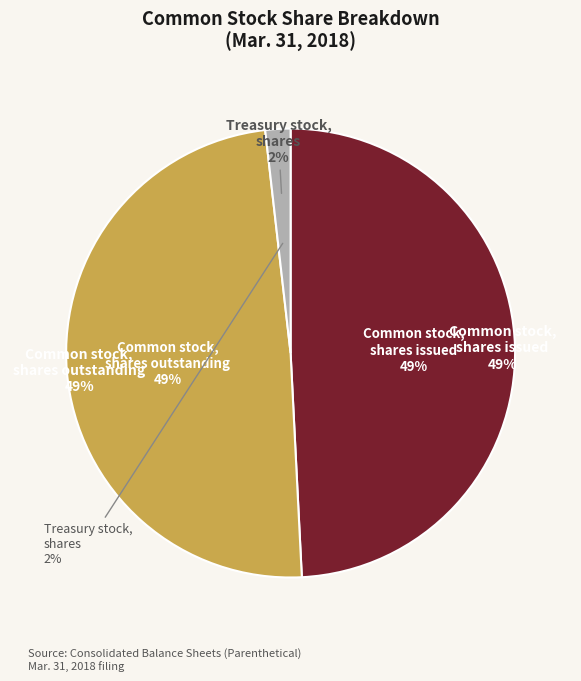

The Common stock, shares outstanding slice represents 35% of the pie. True or false?

False